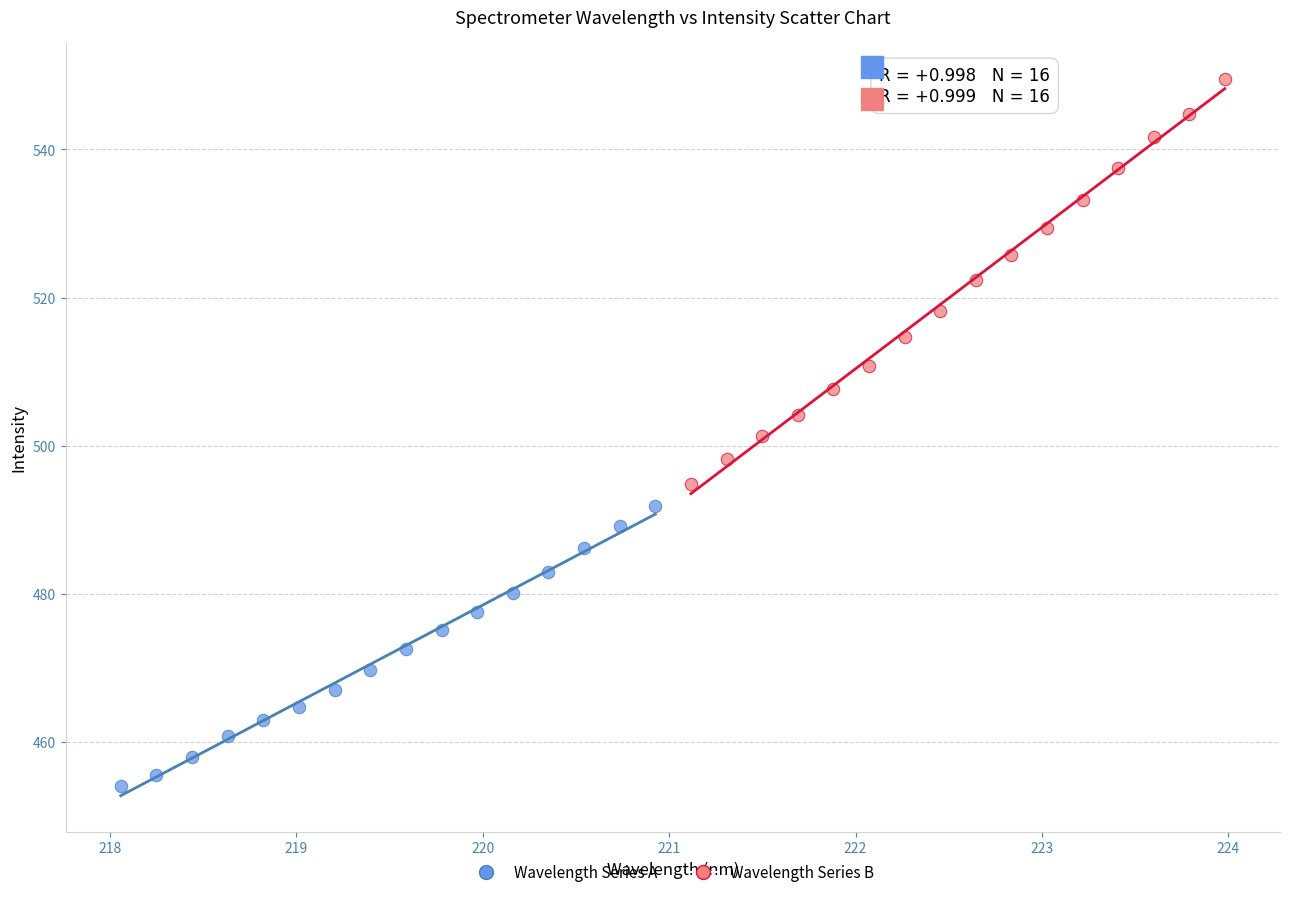

Which series has the widest spread of Y values?

Wavelength Series B